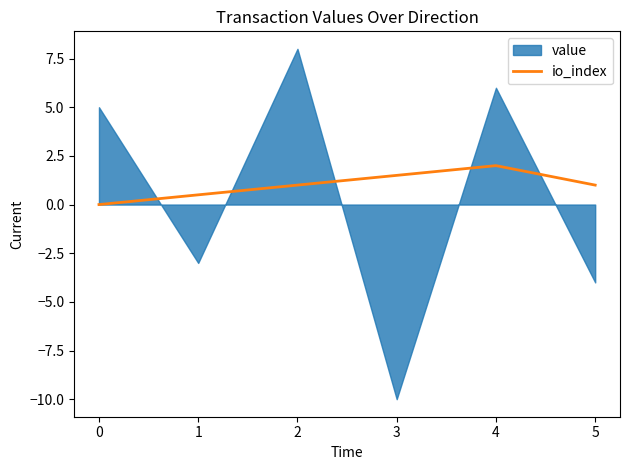

What is the highest value of the io_index series?

2.0